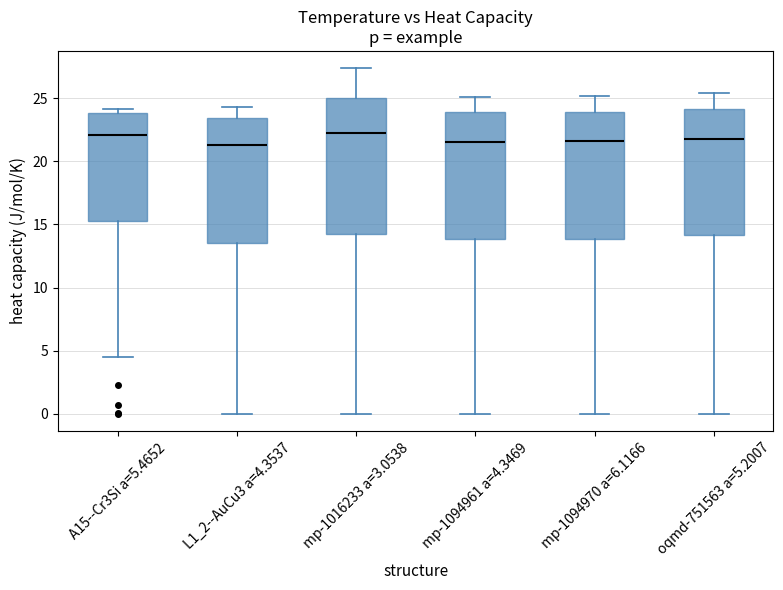

Which box is the tallest, from its lower edge to its upper edge?

mp-1016233 a=3.0538